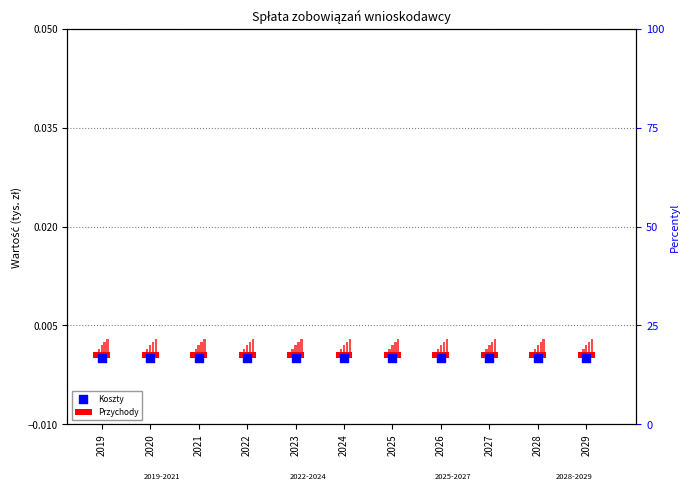

At how many categories does at least one series exceed 0?

11